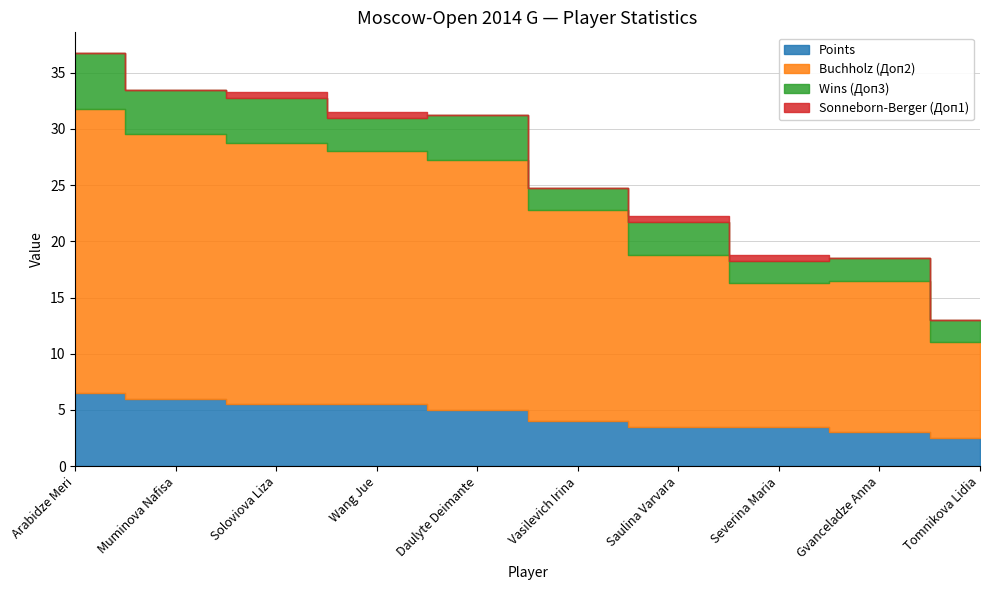

Does the chart have visible grid lines?

Yes